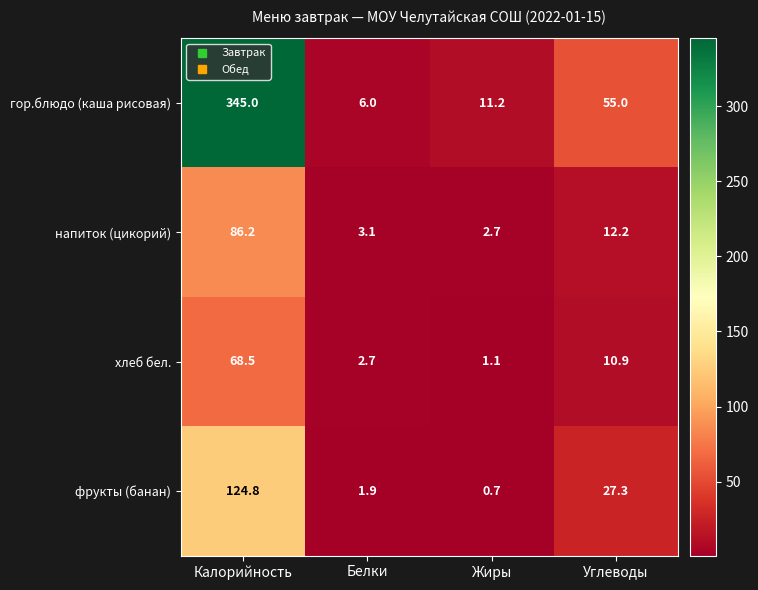

True or false: напиток (цикорий) has a value of 4.4 at Жиры.

False